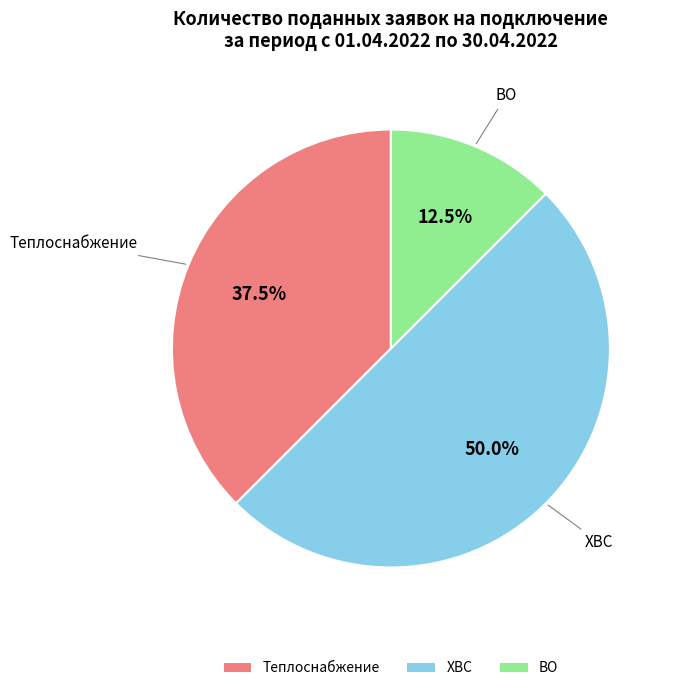

Which has a higher value, ХВС or ВО?

ХВС